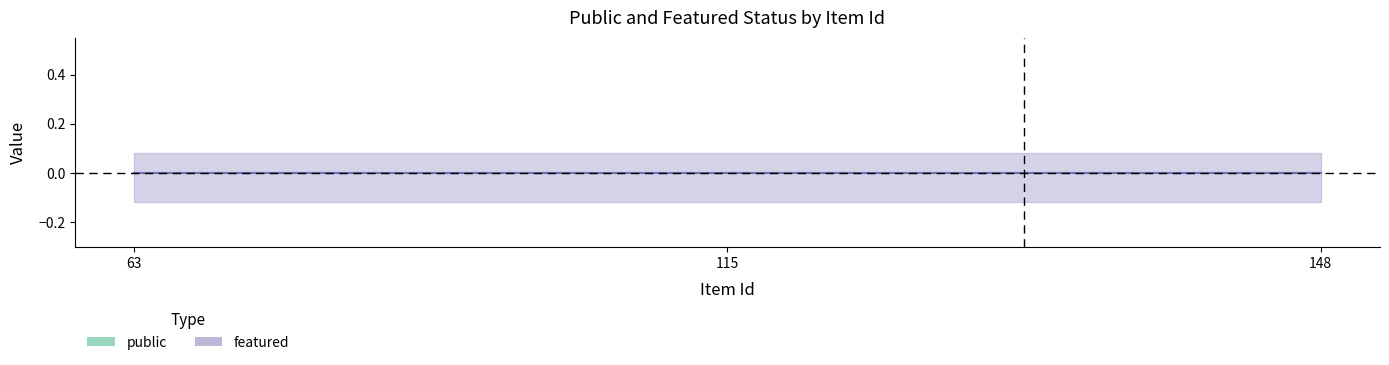

Count the number of data series in this chart.

2